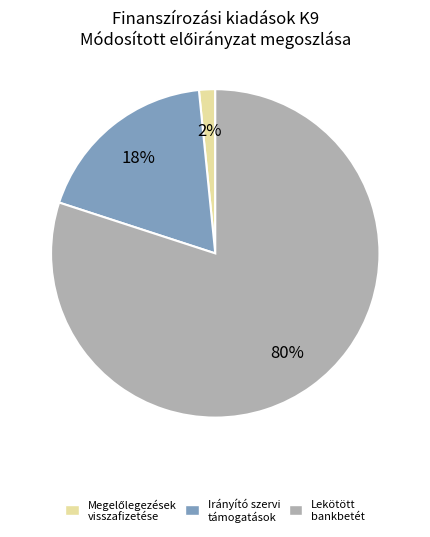

To the nearest percent, what is the average slice percentage?

33%